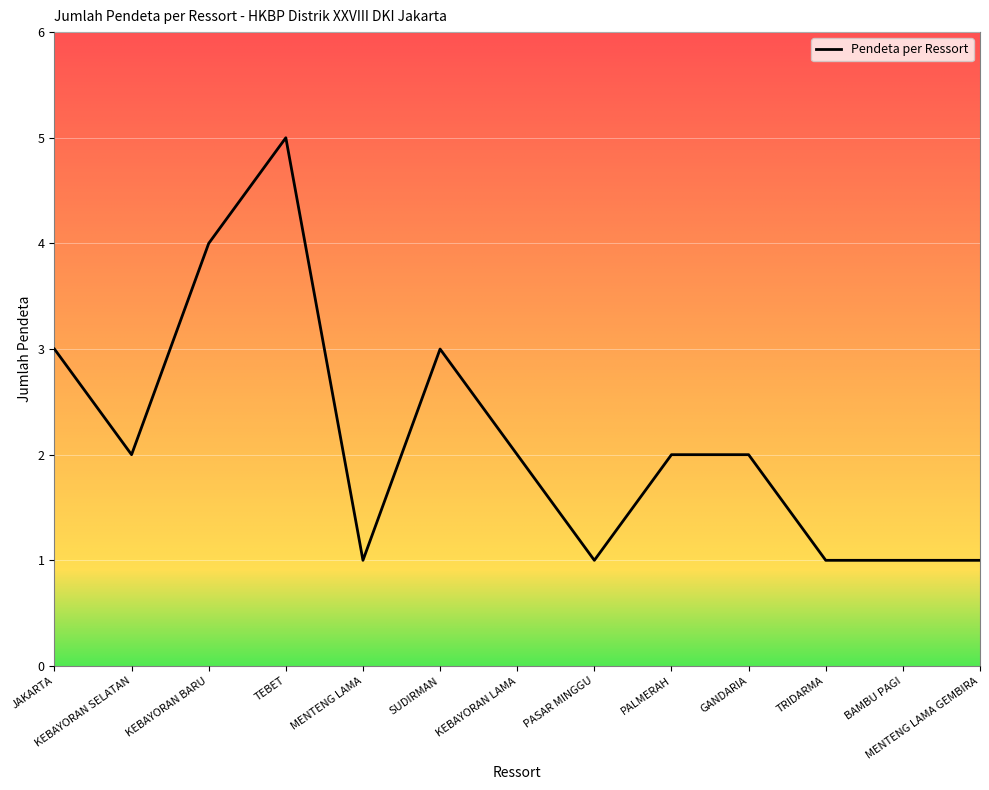

True or false: the data shows 2 at SUDIRMAN.

False